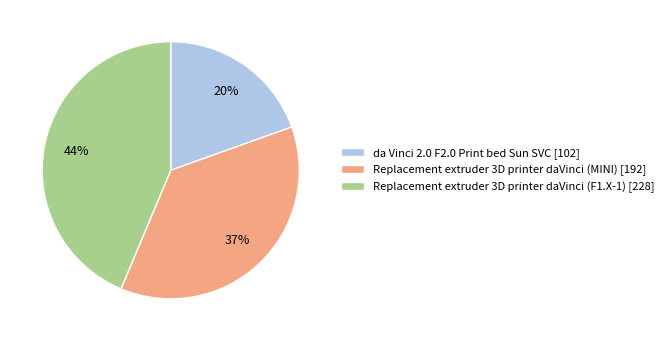

Is there any slice that represents more than half of the pie?

No